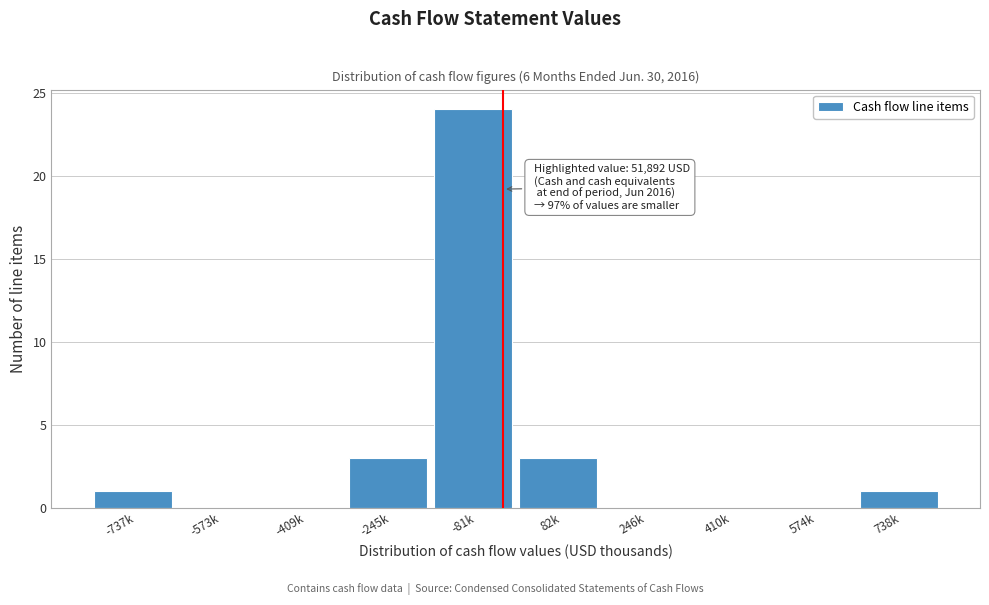

Reading left to right, transcribe all the data shown in this chart.

-737k=1	-573k=0	-409k=0	-245k=3	-81k=24	82k=3	246k=0	410k=0	574k=0	738k=1